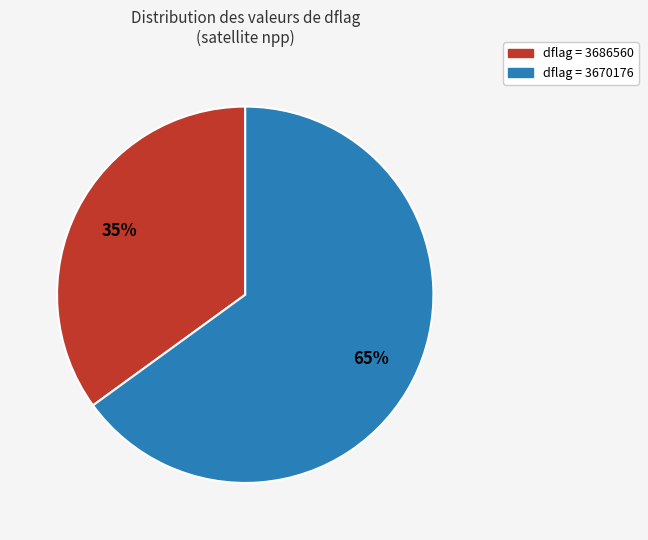

Is there a majority slice in this chart?

Yes